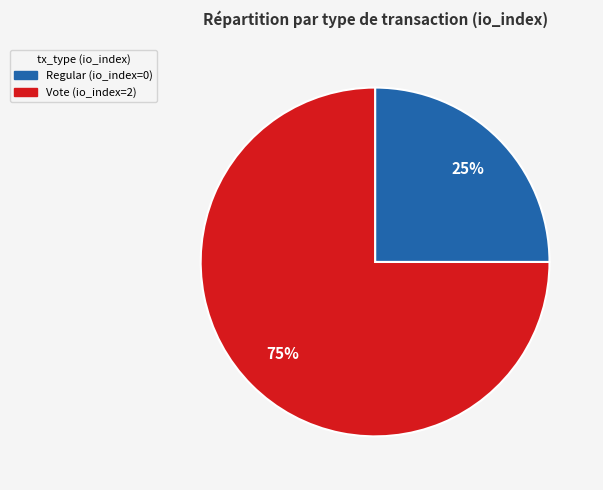

Rank the categories by value from lowest to highest.

Regular (io_index=0), Vote (io_index=2)